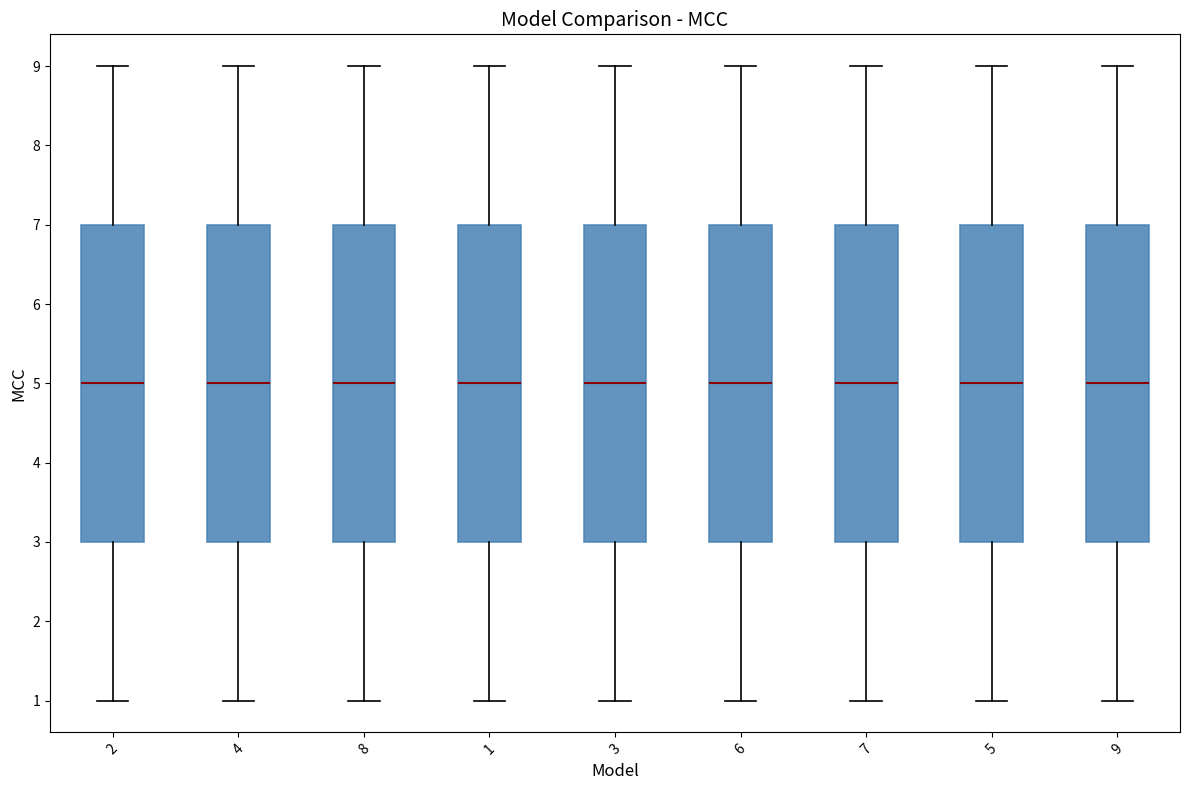

Where is the upper edge of the box at x = 1 on the y-axis? The values are not printed on the chart, so give them approximately, as read against the axis.

7